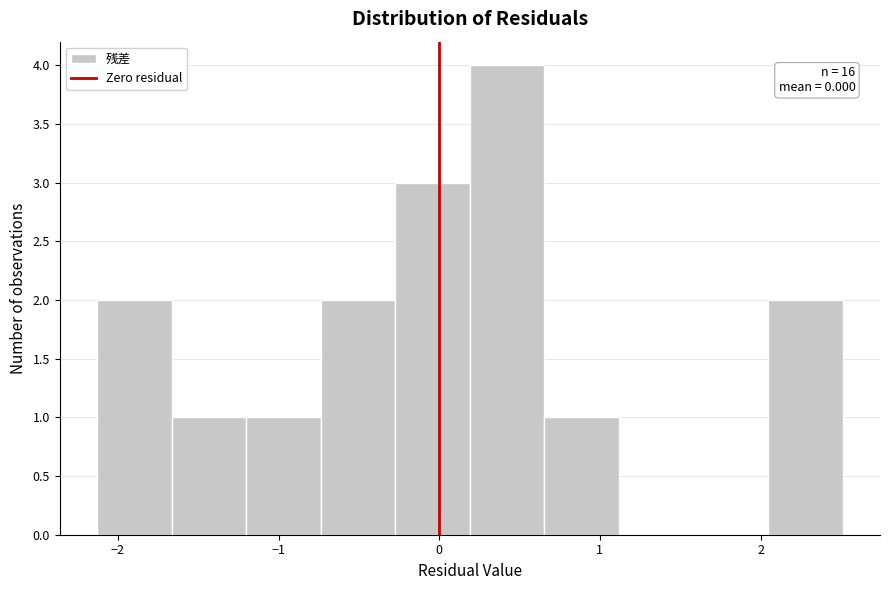

Over which range of the x-axis is the bar tallest?

0.2 to 0.7